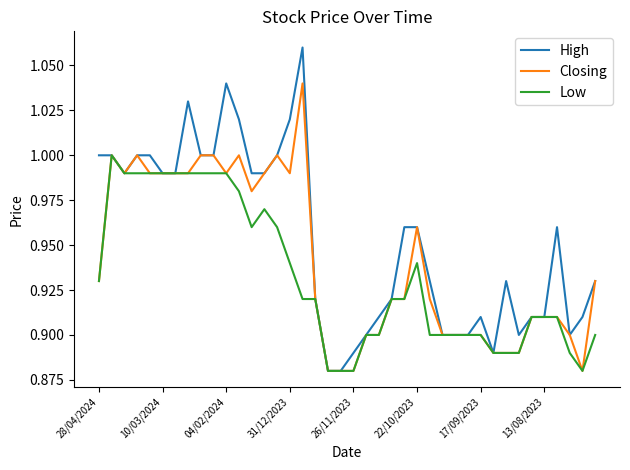

Which series has the largest total across all categories?

High